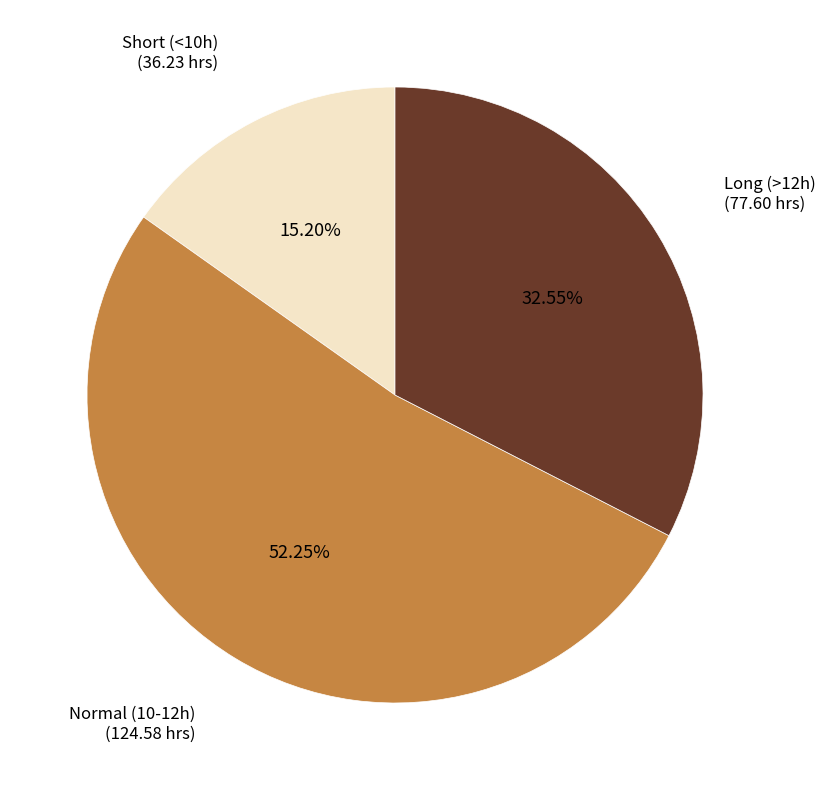

How many slices are in this pie chart?

3